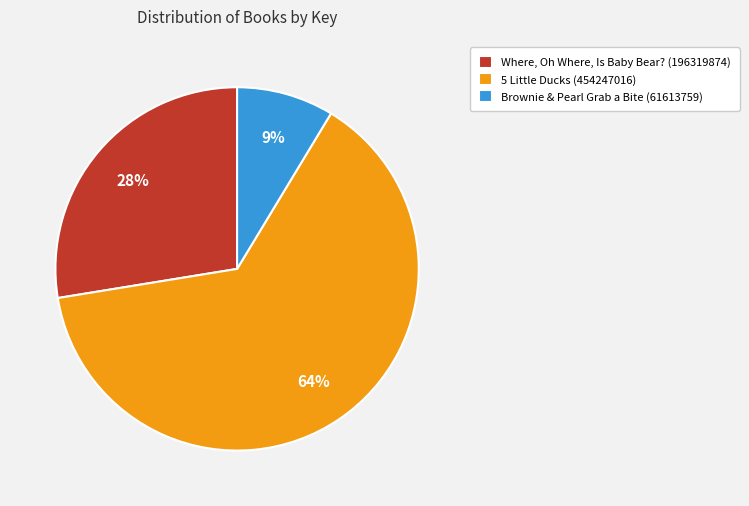

To the nearest percent, what is the combined percentage of 5 Little Ducks (454247016) and Where, Oh Where, Is Baby Bear? (196319874)?

91%